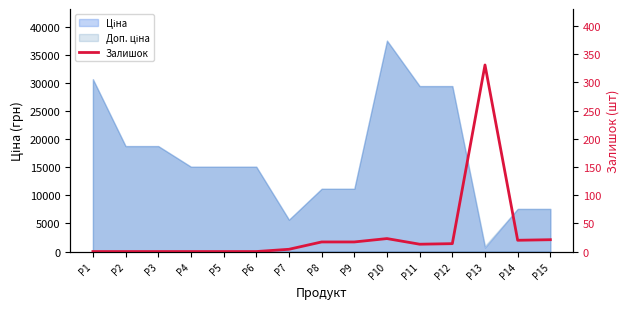

The chart shows a value of 23 at P10. True or false?

True